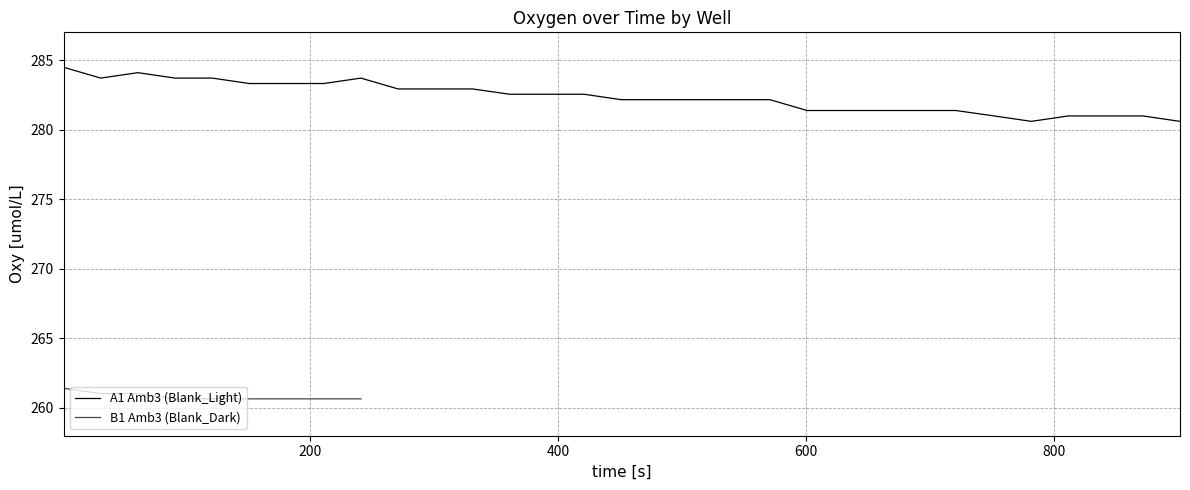

What is the value of the 30th point from the left?

281.0